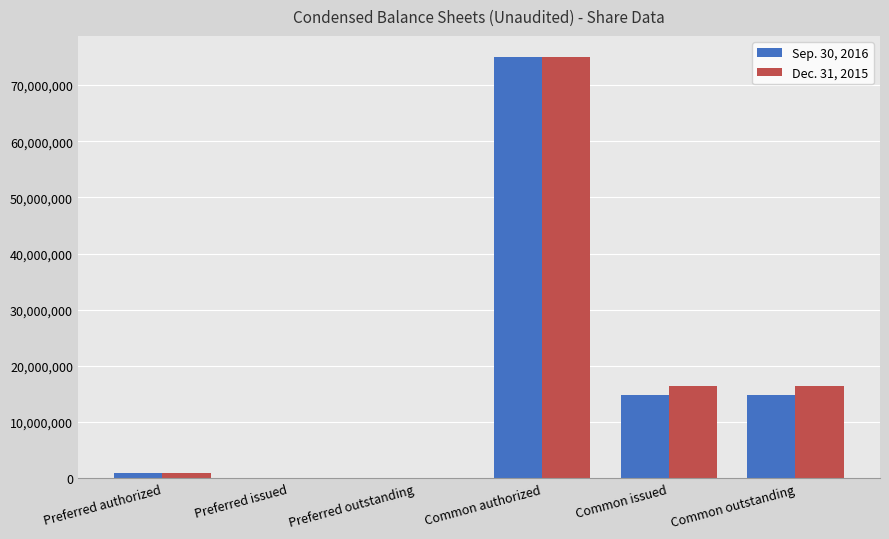

Which category has the highest value in the Dec. 31, 2015 series?

Common authorized